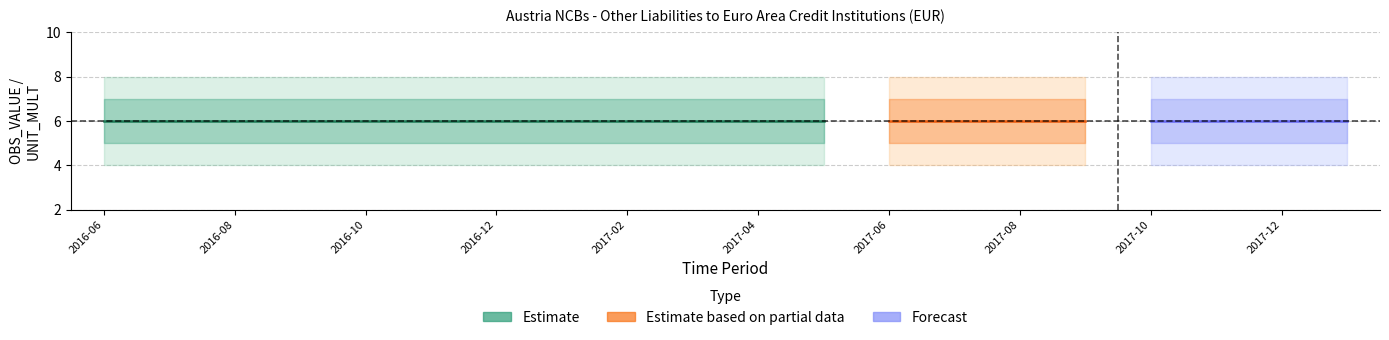

What position from the left is 2017-02?

9